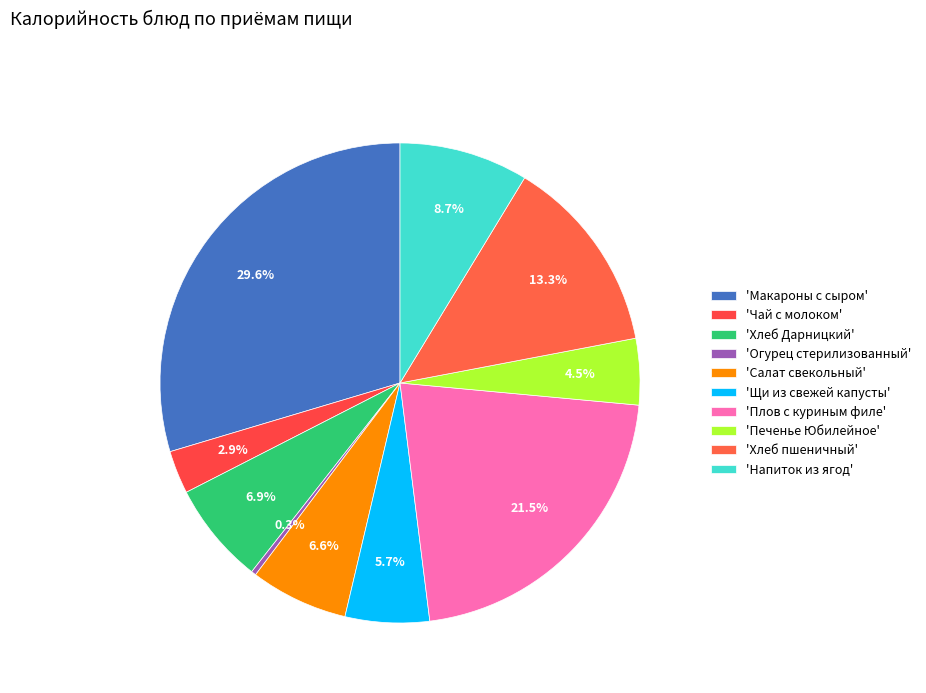

Does any single category account for the majority?

No